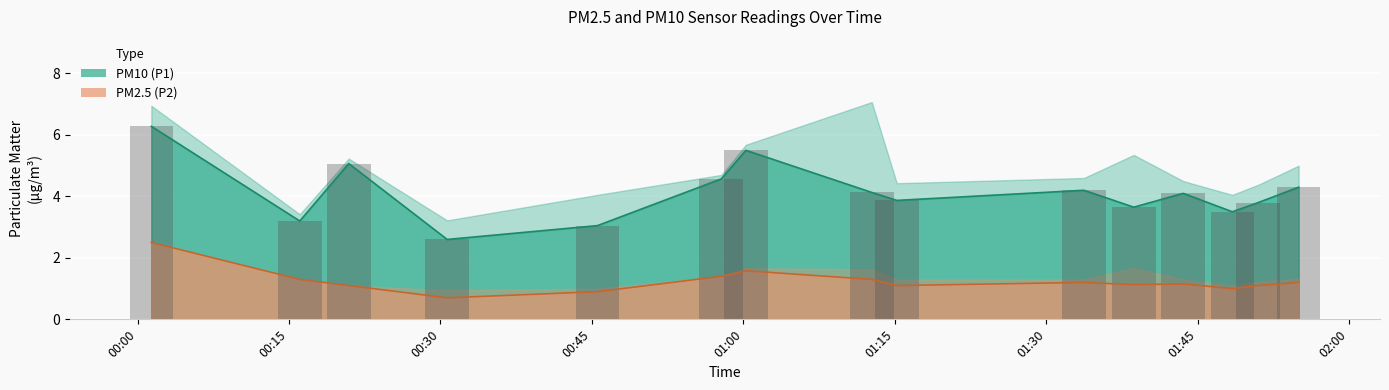

List the series in order of their overall mean, highest first.

P1, P2